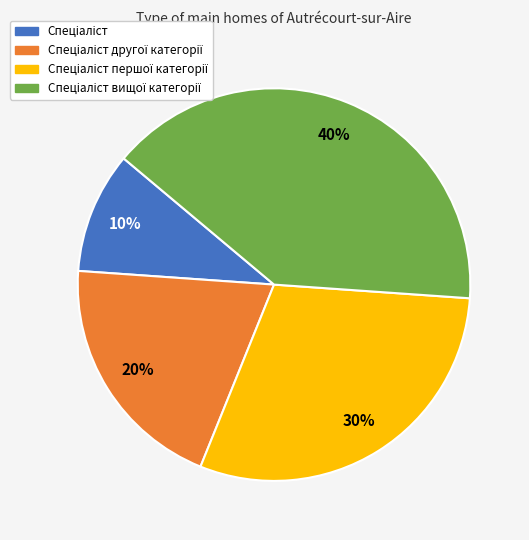

Is there any slice that represents more than half of the pie?

No